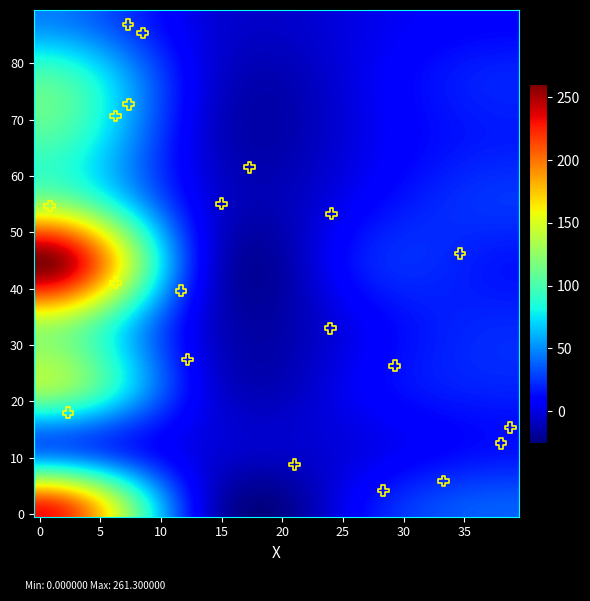

Count the number of points in this scatter plot.

20